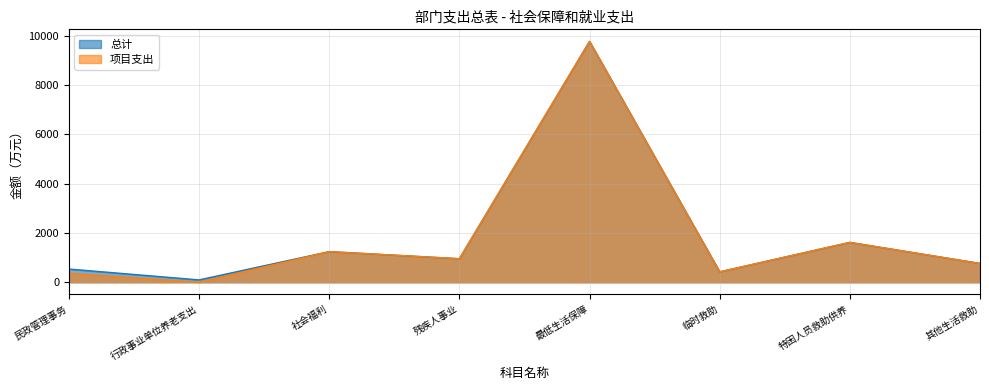

The value of 项目支出 at 行政事业单位养老支出 is 4495.2. True or false?

False